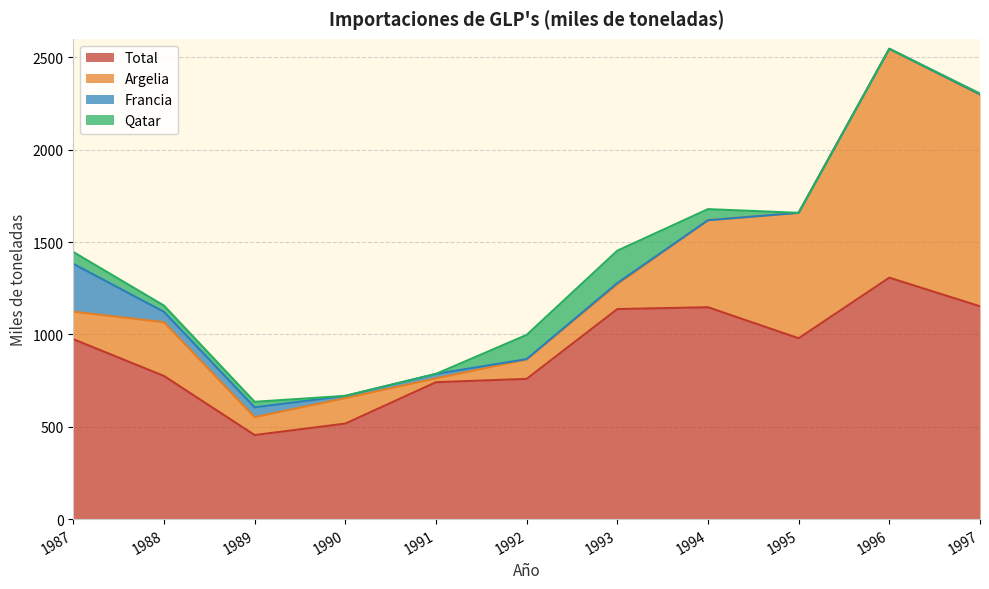

Is the value of Francia at 1990 greater than the value of Total at 1988?

No